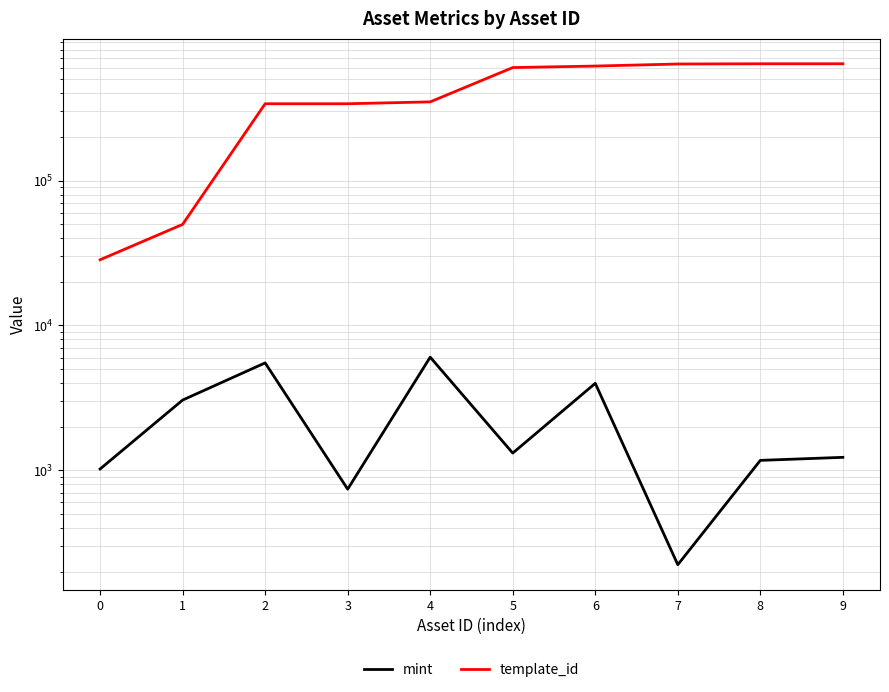

What is the minimum value shown in the chart?

223